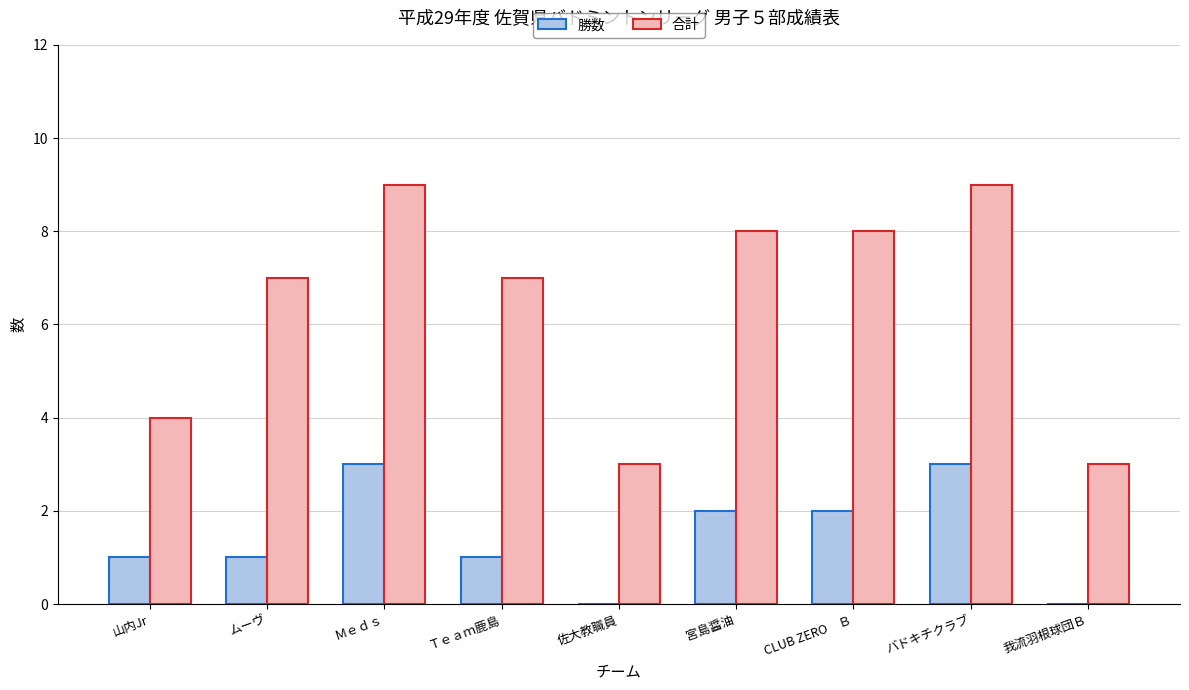

What value does the 合計 series have at 我流羽根球団Ｂ?

3